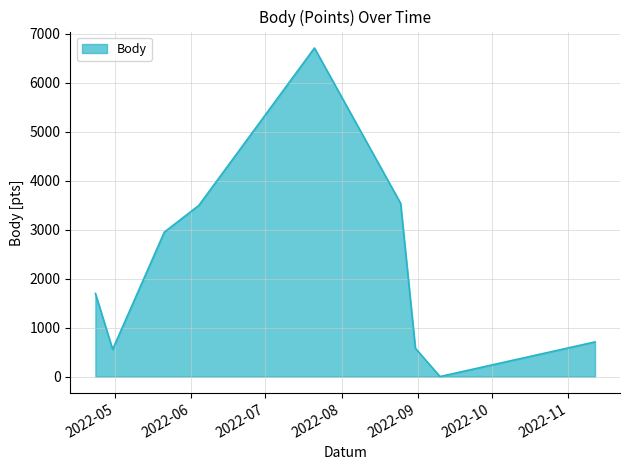

What is the greatest value displayed?

6708